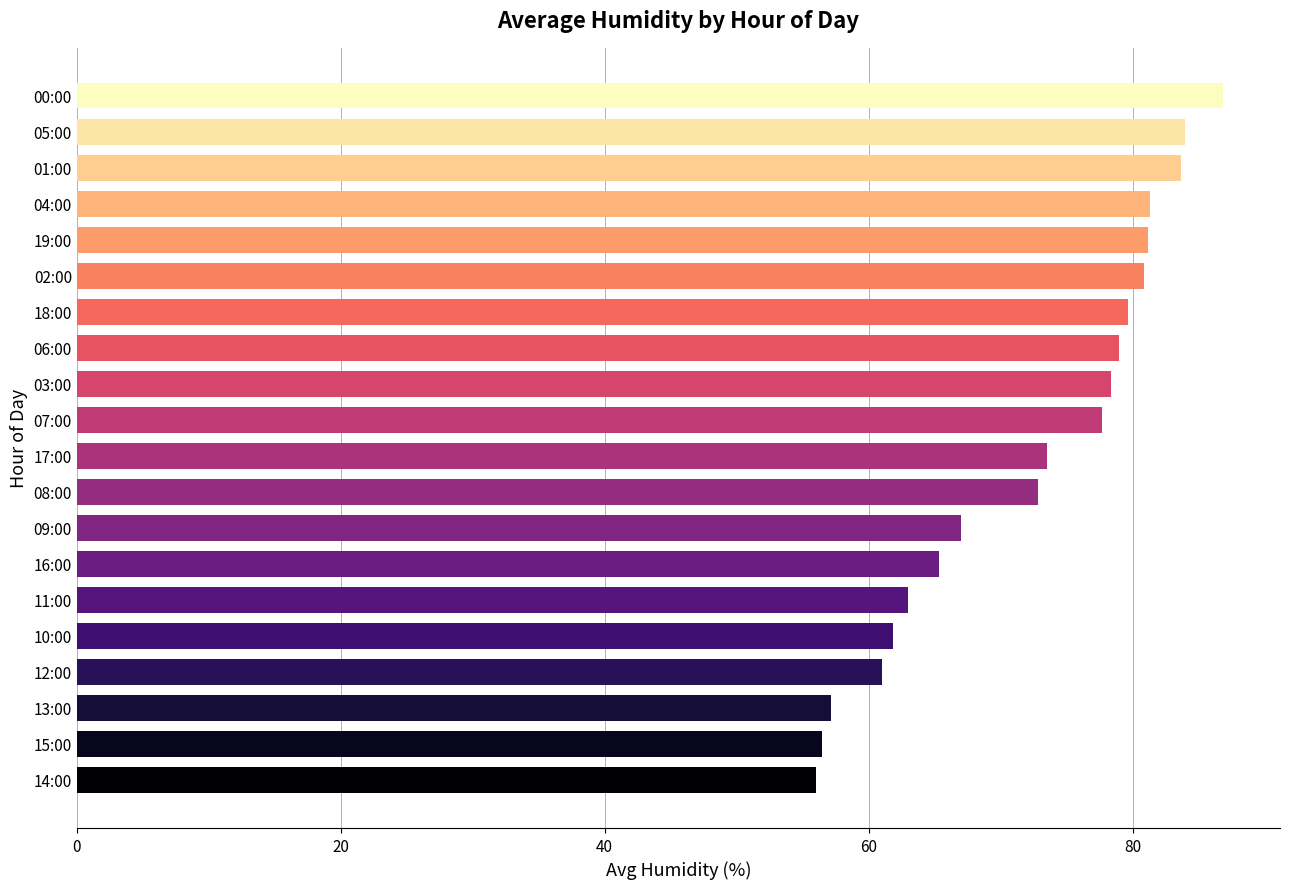

Approximately how many times larger is the value at 06:00 compared to 19:00?

1.0